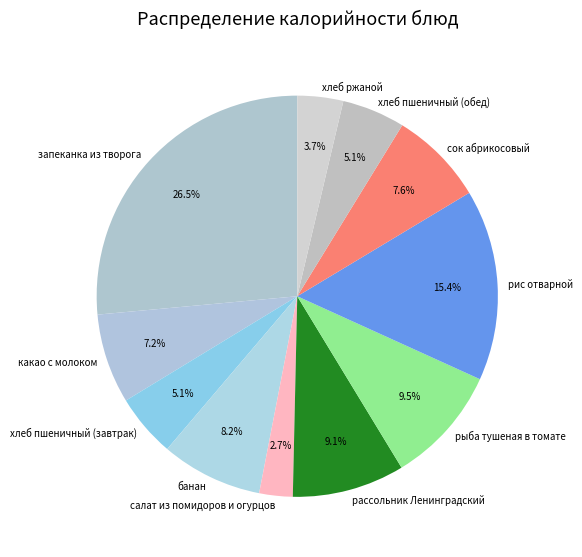

Combined, do салат из помидоров и огурцов and хлеб ржаной account for over 50%?

No